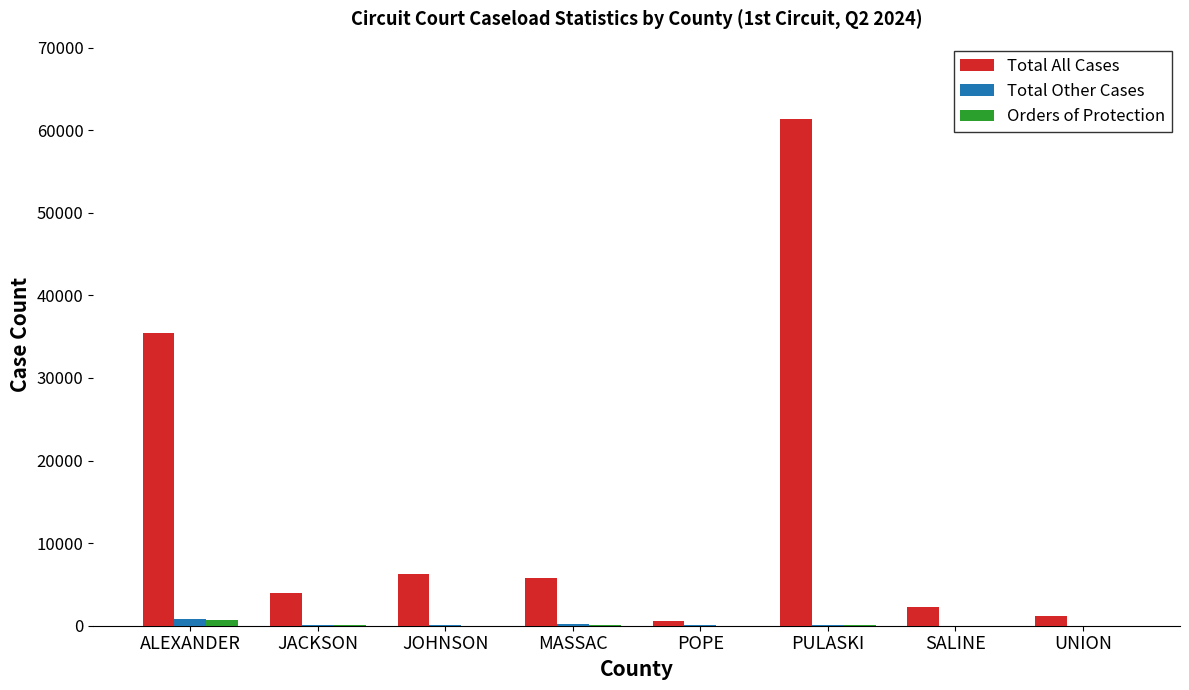

What is the total value across all series at JOHNSON?

6319